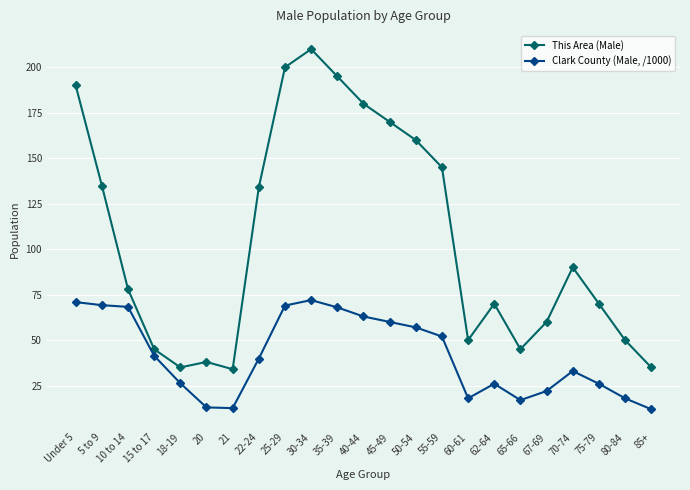

True or false: This Area (Male) and Clark County (Male, /1000) intersect in this chart.

False